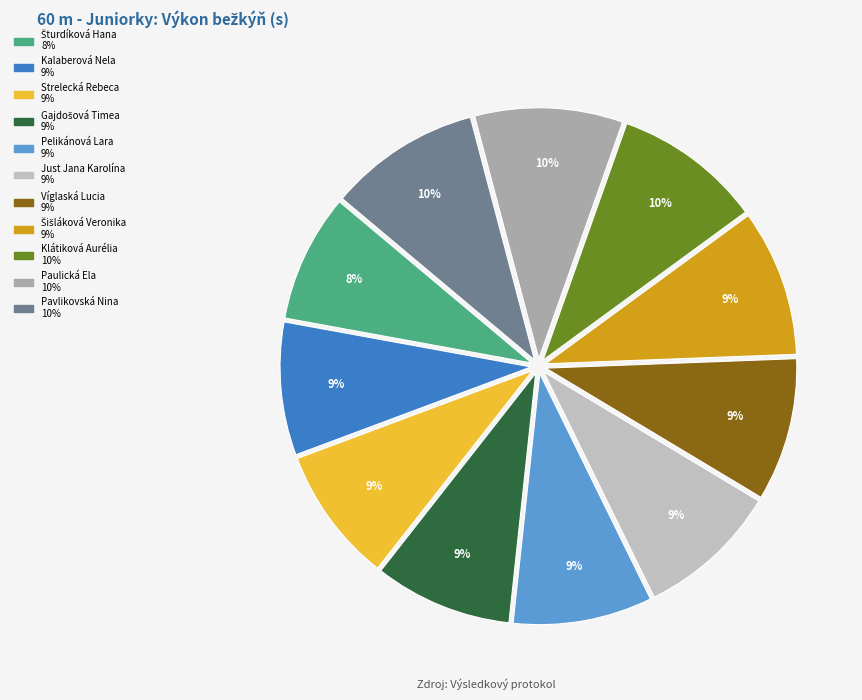

Count the number of slices in the pie.

11